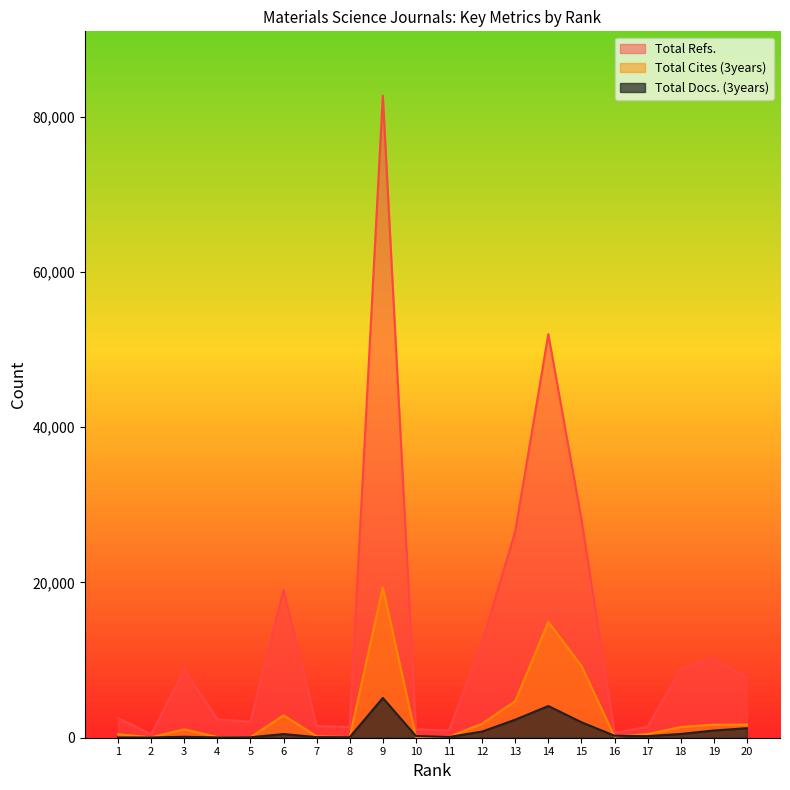

List the labels in order of Total Cites (3years) value, largest first.

9, 14, 15, 13, 6, 12, 20, 19, 18, 3, 17, 1, 7, 16, 11, 10, 4, 8, 2, 5